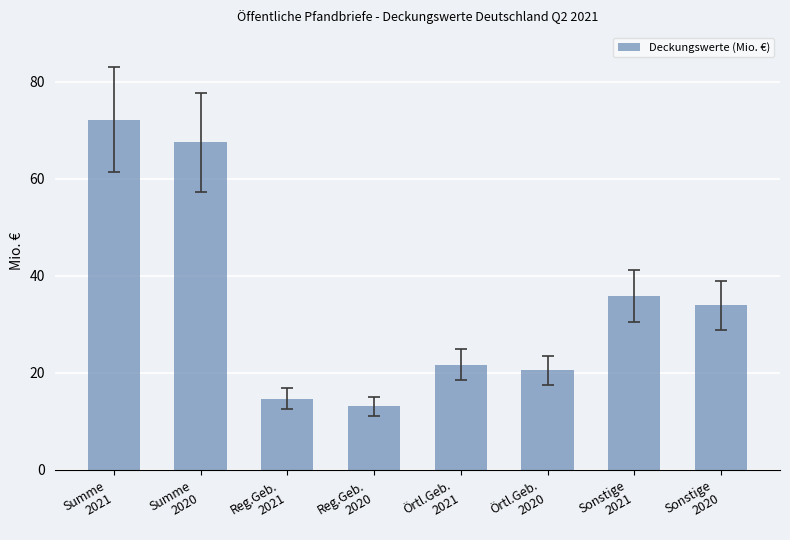

The chart shows a value of 14.7 at Reg.Geb.
2021. True or false?

True